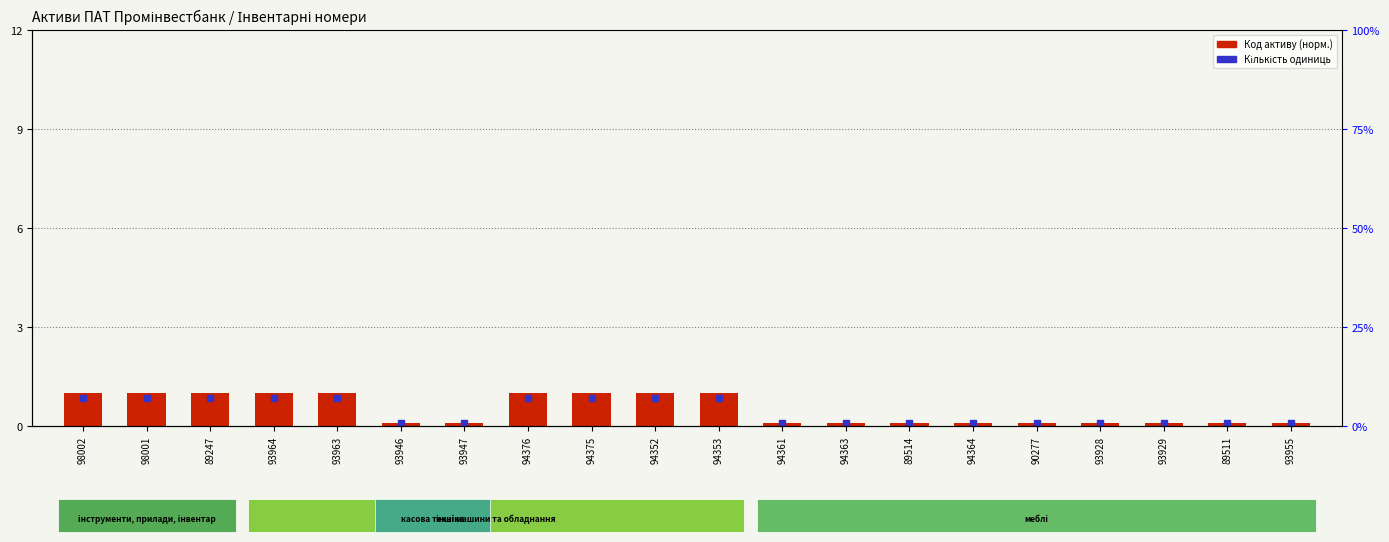

At which category is the sum across all series the highest?

93964